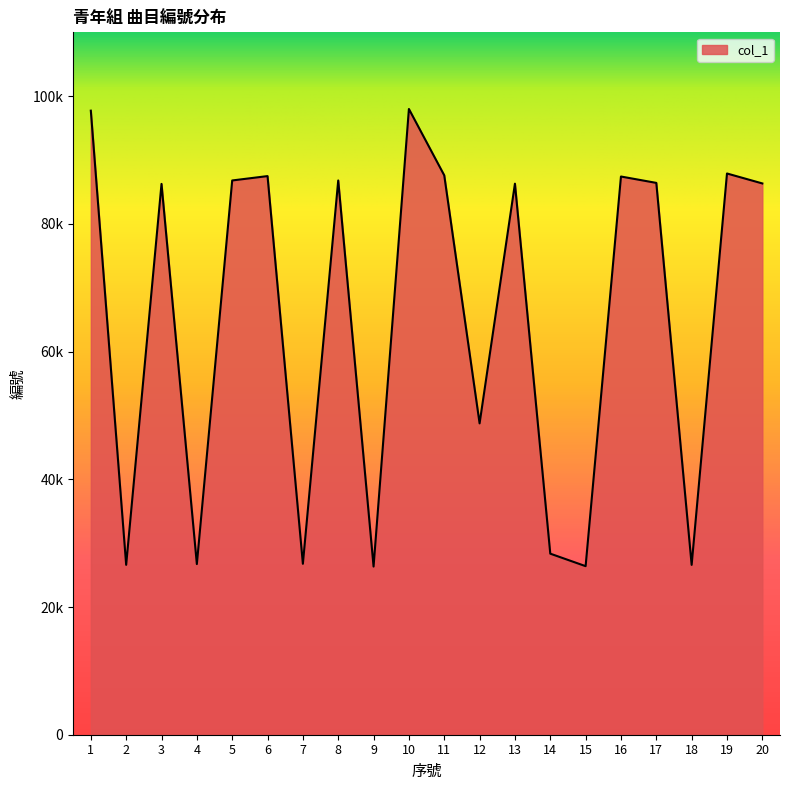

True or false: the data shows 86335 at 20.

True